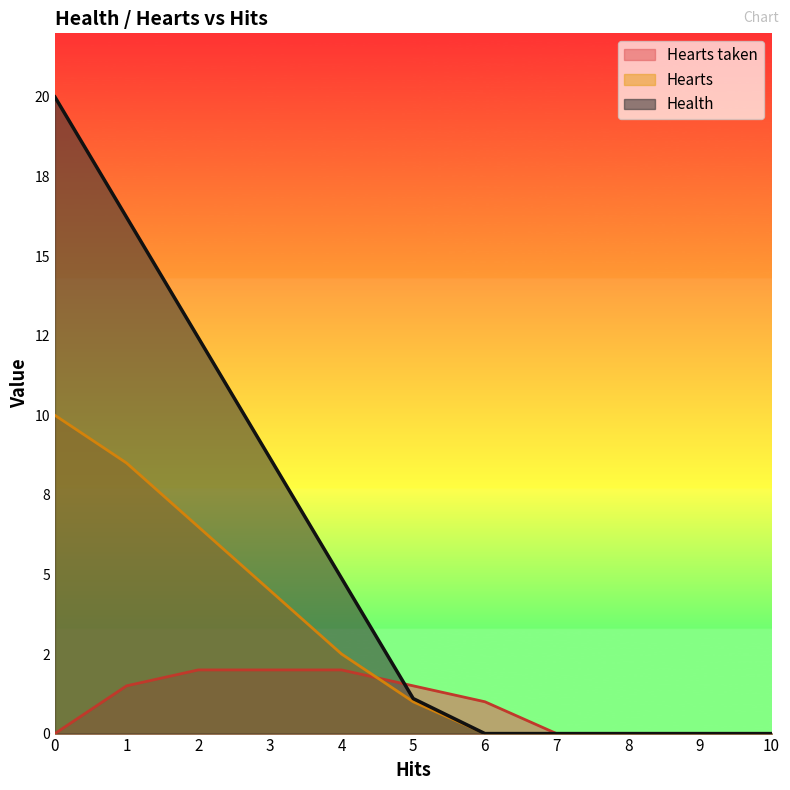

Reading left to right, extract all data points from this chart.

Health: 0=20.0	1=16.2	2=12.4	3=8.7	4=4.9	5=1.1	6=0.0	7=0.0	8=0.0	9=0.0	10=0.0
Hearts: 0=10.0	1=8.5	2=6.5	3=4.5	4=2.5	5=1.0	6=0.0	7=0.0	8=0.0	9=0.0	10=0.0
Hearts taken: 0=0.0	1=1.5	2=2.0	3=2.0	4=2.0	5=1.5	6=1.0	7=0.0	8=0.0	9=0.0	10=0.0